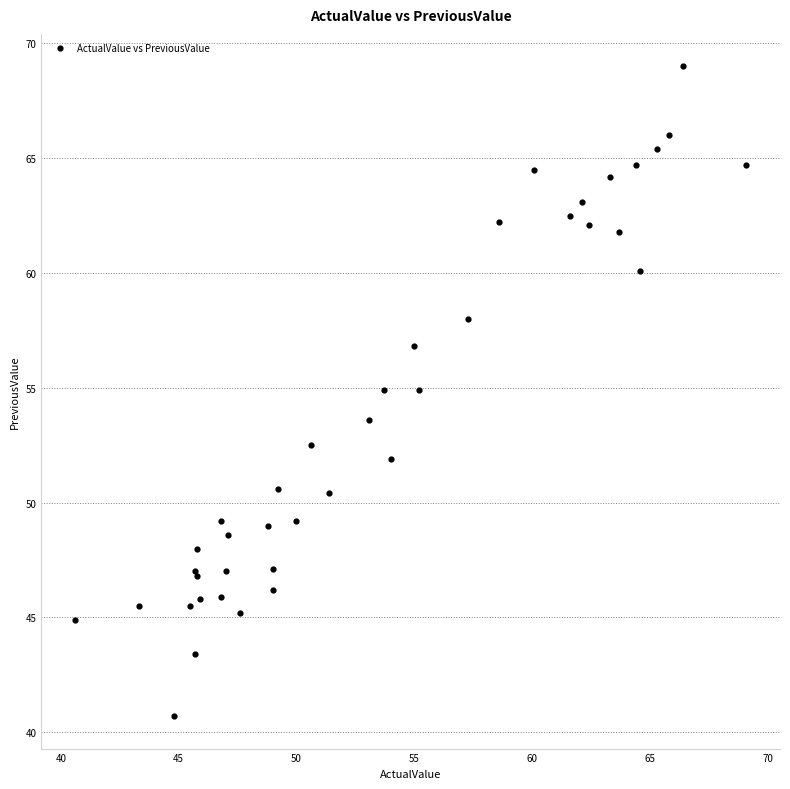

What Y value in the scatter plot is closest to 54?

53.6